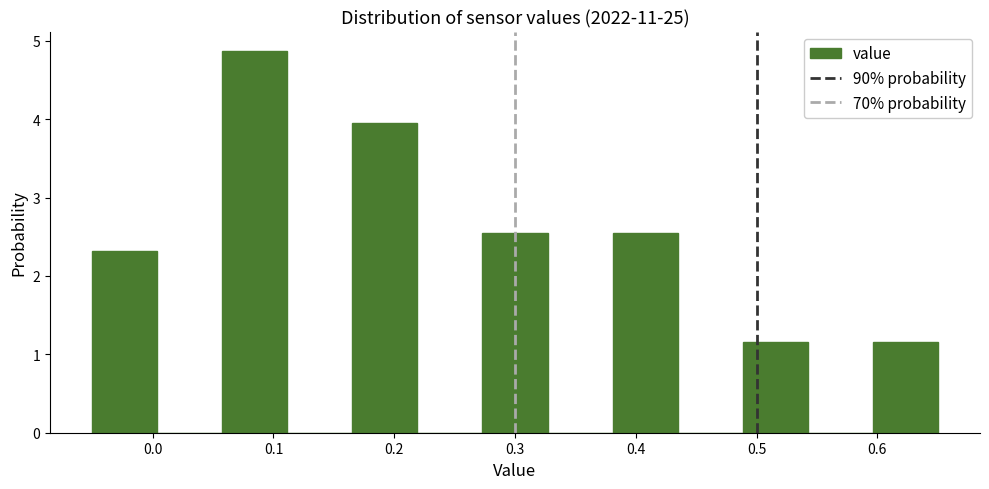

Reading left to right, transcribe this chart: for each bar, give the range it covers on the x-axis and its height. Neither the bar edges nor the heights are printed on the chart, so give them approximately, as read against the axes.

-0.05 to 0.00: 2.3
0.00 to 0.06: 0
0.06 to 0.11: 4.9
0.11 to 0.17: 0
0.17 to 0.22: 3.9
0.22 to 0.27: 0
0.27 to 0.33: 2.6
0.33 to 0.38: 0
0.38 to 0.43: 2.6
0.43 to 0.49: 0
0.49 to 0.54: 1.2
0.54 to 0.60: 0
0.60 to 0.65: 1.2